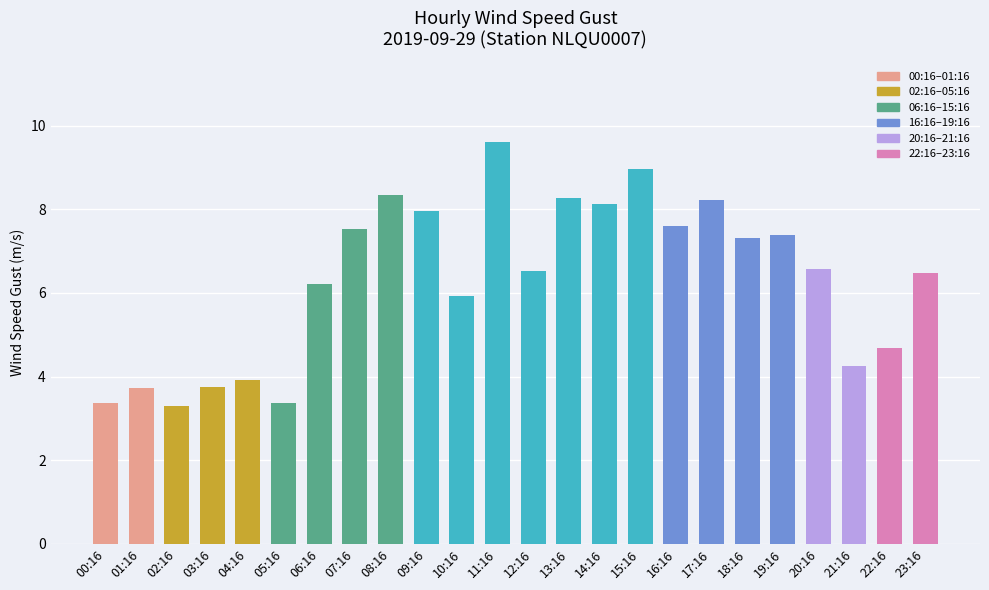

What is the value of the 21st bar from the left?

6.6